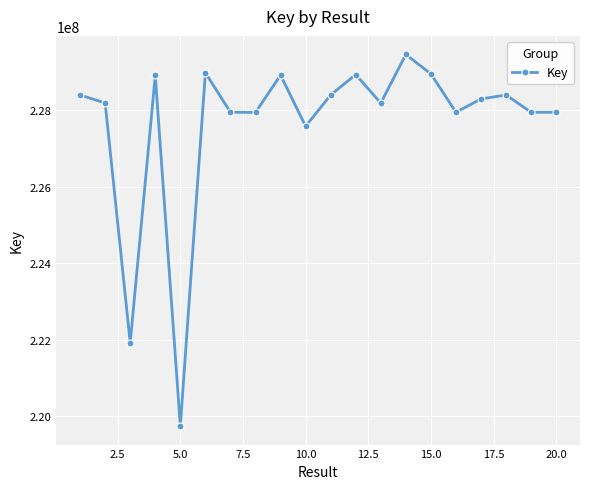

What is the average value?

227655875